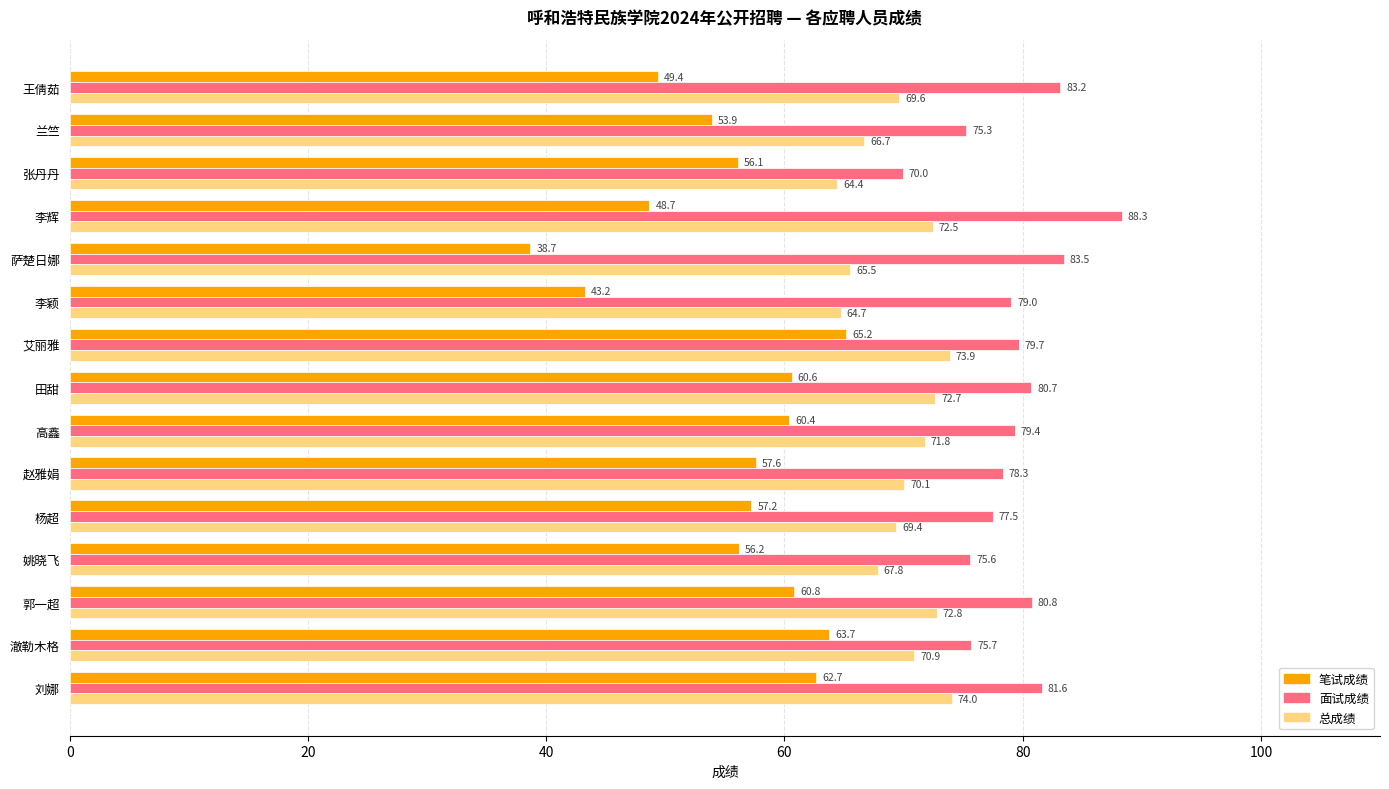

True or false: 面试成绩 has a value of 145.1 at 郭一超.

False